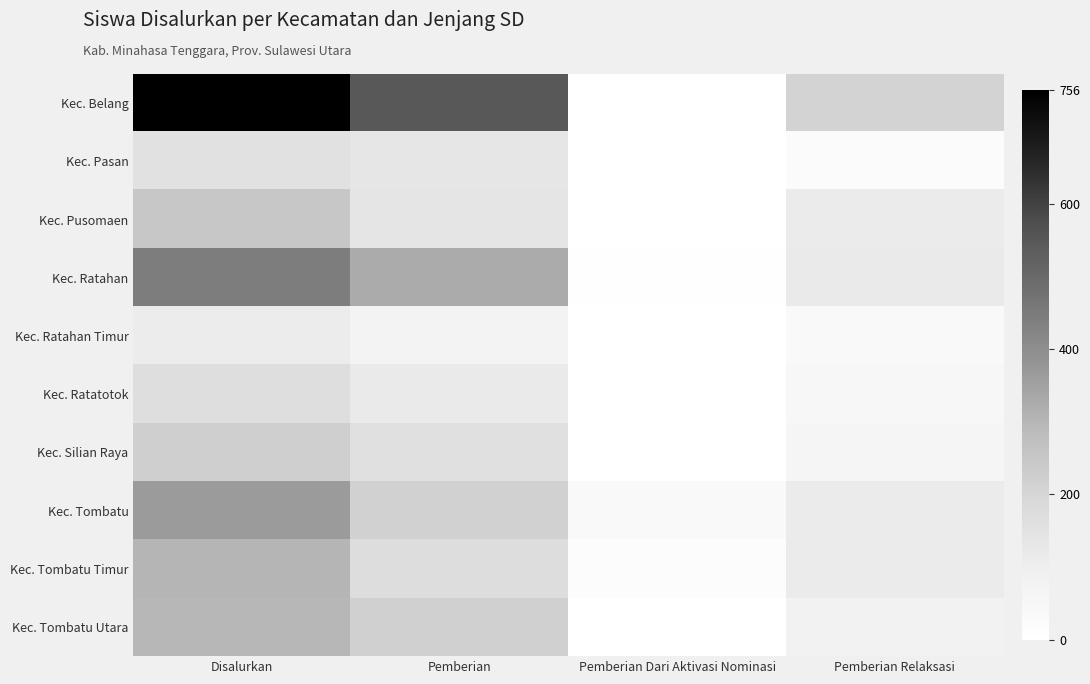

Reading left to right, extract all data points from this chart.

Kec. Belang: Disalurkan=756	Pemberian=548	Pemberian Dari Aktivasi Nominasi=0	Pemberian Relaksasi=208
Kec. Pasan: Disalurkan=155	Pemberian=134	Pemberian Dari Aktivasi Nominasi=0	Pemberian Relaksasi=21
Kec. Pusomaen: Disalurkan=251	Pemberian=137	Pemberian Dari Aktivasi Nominasi=1	Pemberian Relaksasi=113
Kec. Ratahan: Disalurkan=445	Pemberian=326	Pemberian Dari Aktivasi Nominasi=3	Pemberian Relaksasi=116
Kec. Ratahan Timur: Disalurkan=110	Pemberian=72	Pemberian Dari Aktivasi Nominasi=0	Pemberian Relaksasi=38
Kec. Ratatotok: Disalurkan=168	Pemberian=116	Pemberian Dari Aktivasi Nominasi=0	Pemberian Relaksasi=52
Kec. Silian Raya: Disalurkan=221	Pemberian=161	Pemberian Dari Aktivasi Nominasi=0	Pemberian Relaksasi=60
Kec. Tombatu: Disalurkan=364	Pemberian=214	Pemberian Dari Aktivasi Nominasi=35	Pemberian Relaksasi=115
Kec. Tombatu Timur: Disalurkan=303	Pemberian=172	Pemberian Dari Aktivasi Nominasi=18	Pemberian Relaksasi=113
Kec. Tombatu Utara: Disalurkan=296	Pemberian=216	Pemberian Dari Aktivasi Nominasi=0	Pemberian Relaksasi=80